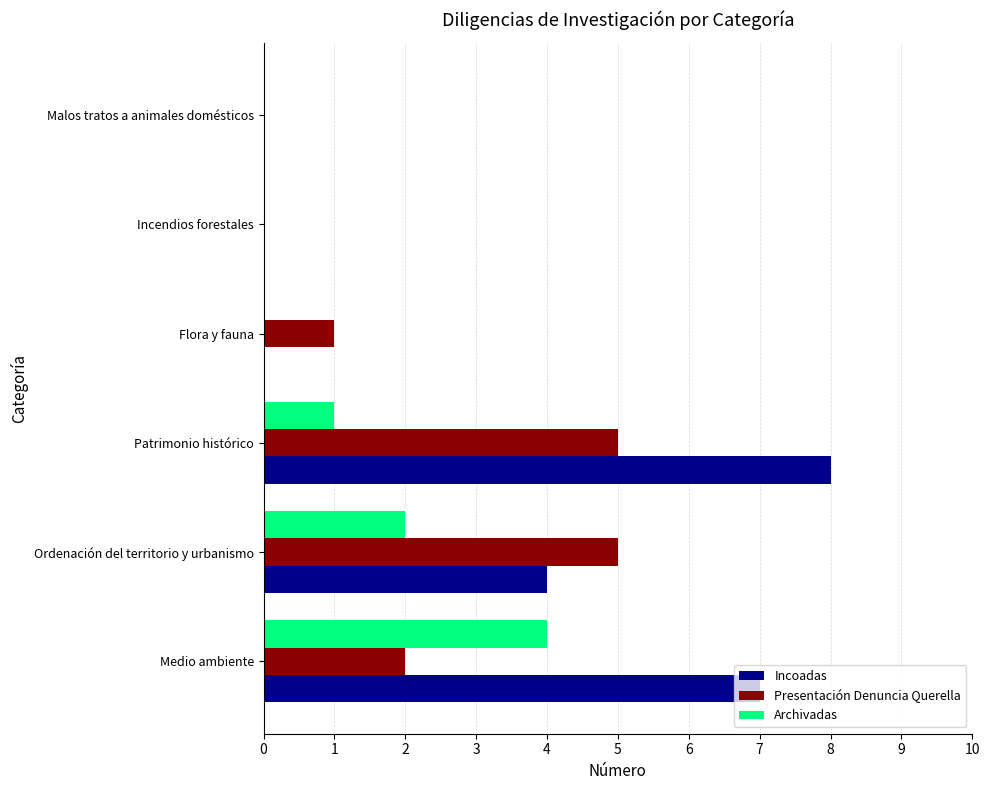

What is the highest value of the Archivadas series?

4